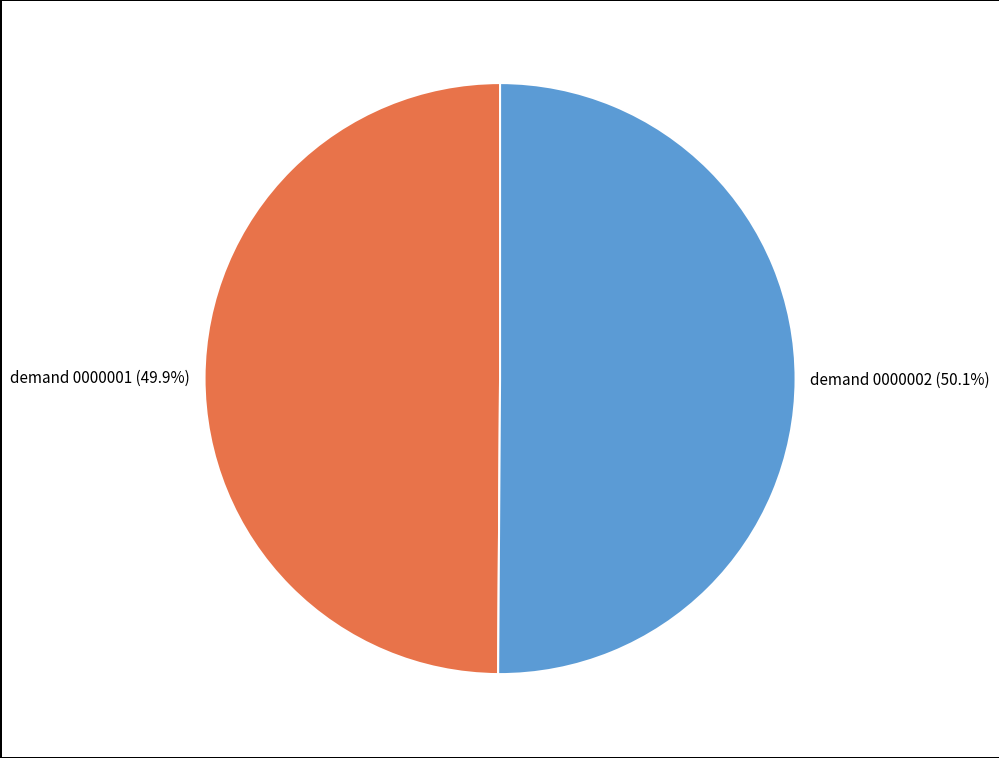

To the nearest percent, what portion does demand 0000001 represent?

50%